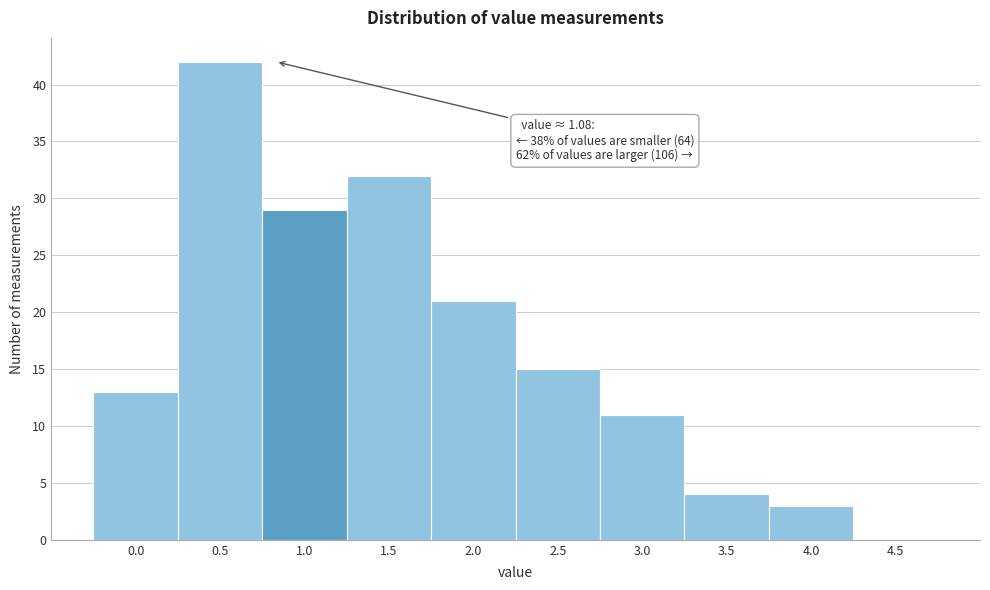

Reading left to right, list all the values displayed in this chart.

0.0=13	0.5=42	1.0=29	1.5=32	2.0=21	2.5=15	3.0=11	3.5=4	4.0=3	4.5=0